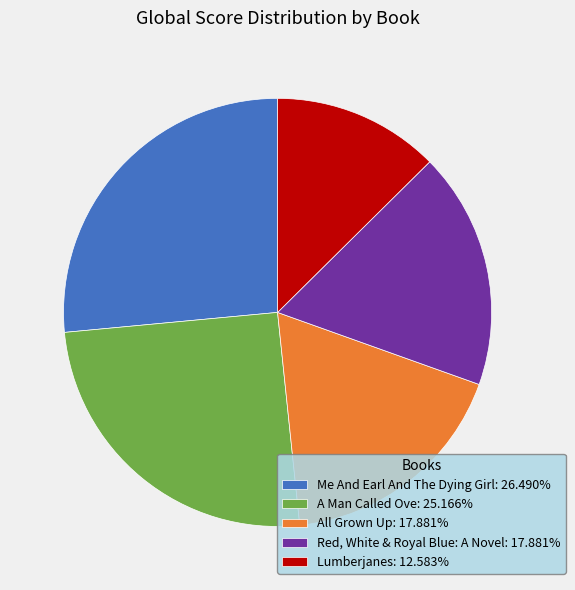

Is there a majority slice in this chart?

No